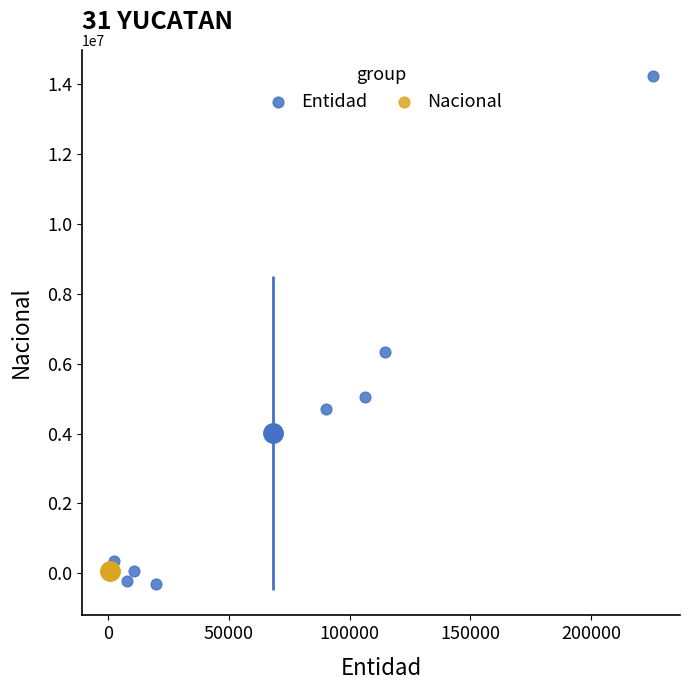

Which series reaches the maximum Y coordinate?

Entidad